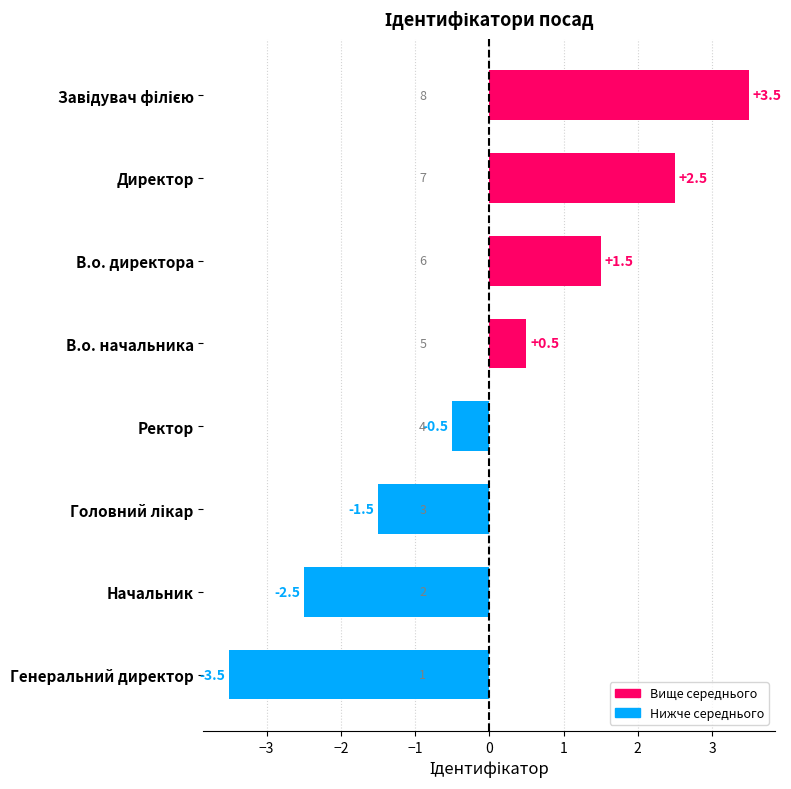

How many values are above zero?

4